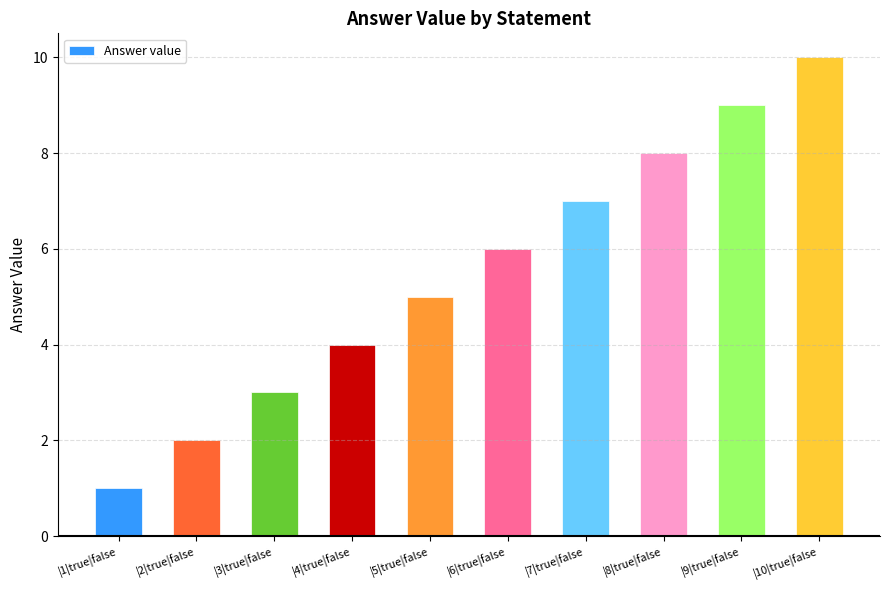

What is the value of the 8th bar from the left?

8